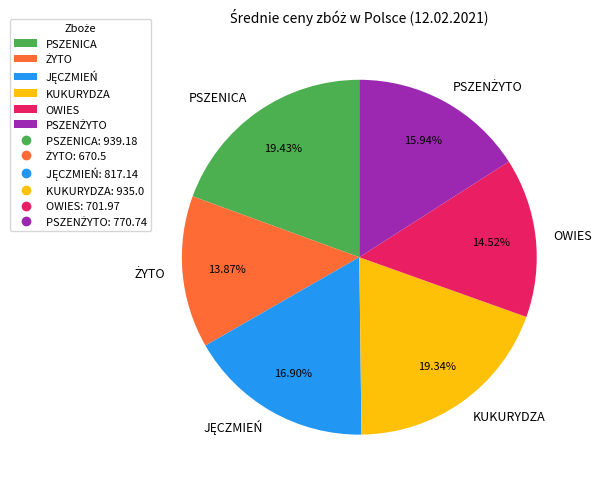

Is there a majority slice in this chart?

No